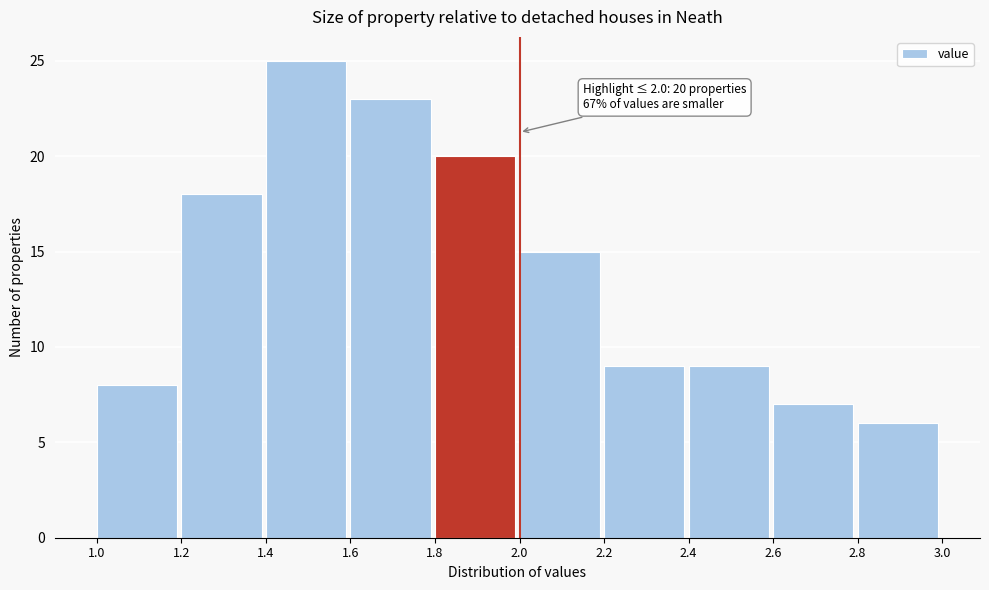

Which range on the x-axis has the tallest bar?

1.4 to 1.6